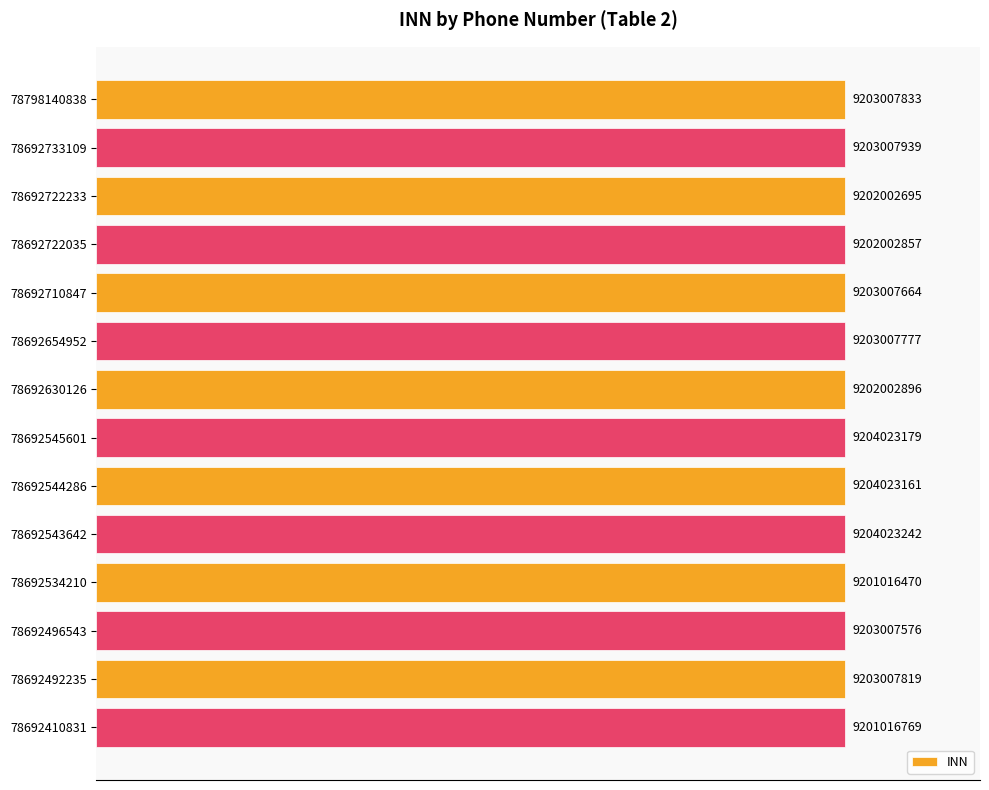

How many values exceed 9203007777?

6